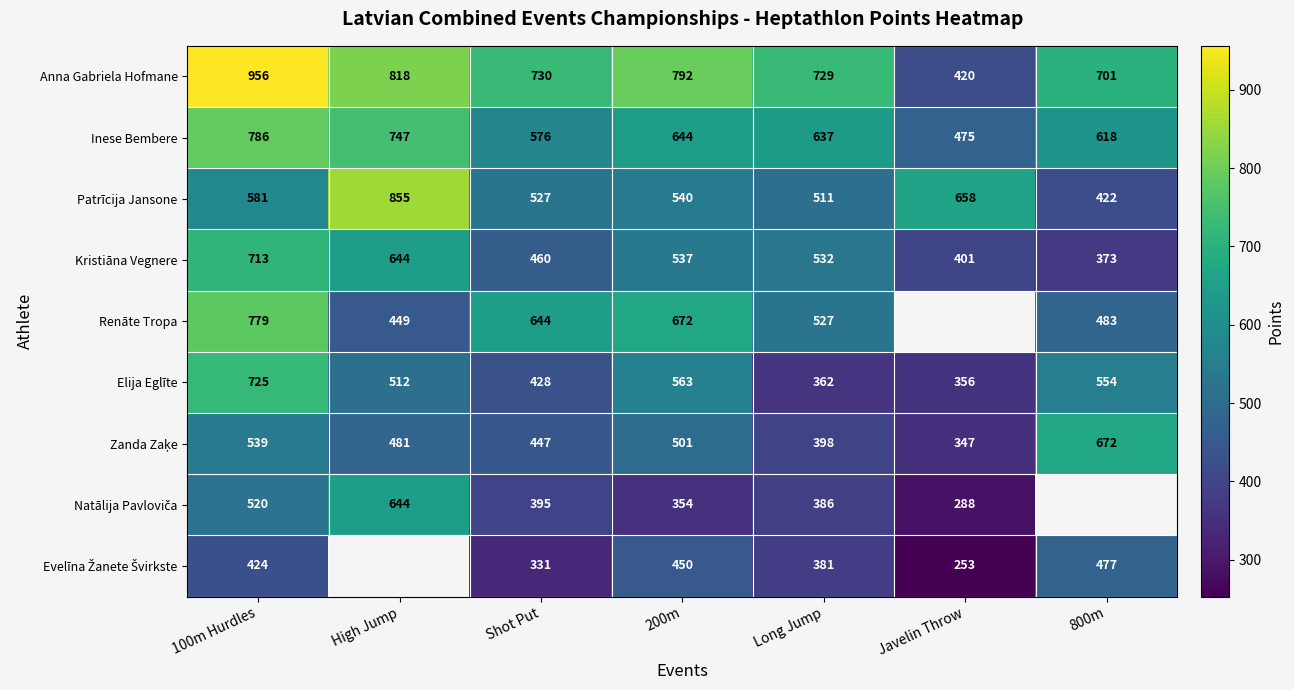

Rank the categories by Kristiāna Vegnere value from highest to lowest.

100m Hurdles, High Jump, 200m, Long Jump, Shot Put, Javelin Throw, 800m